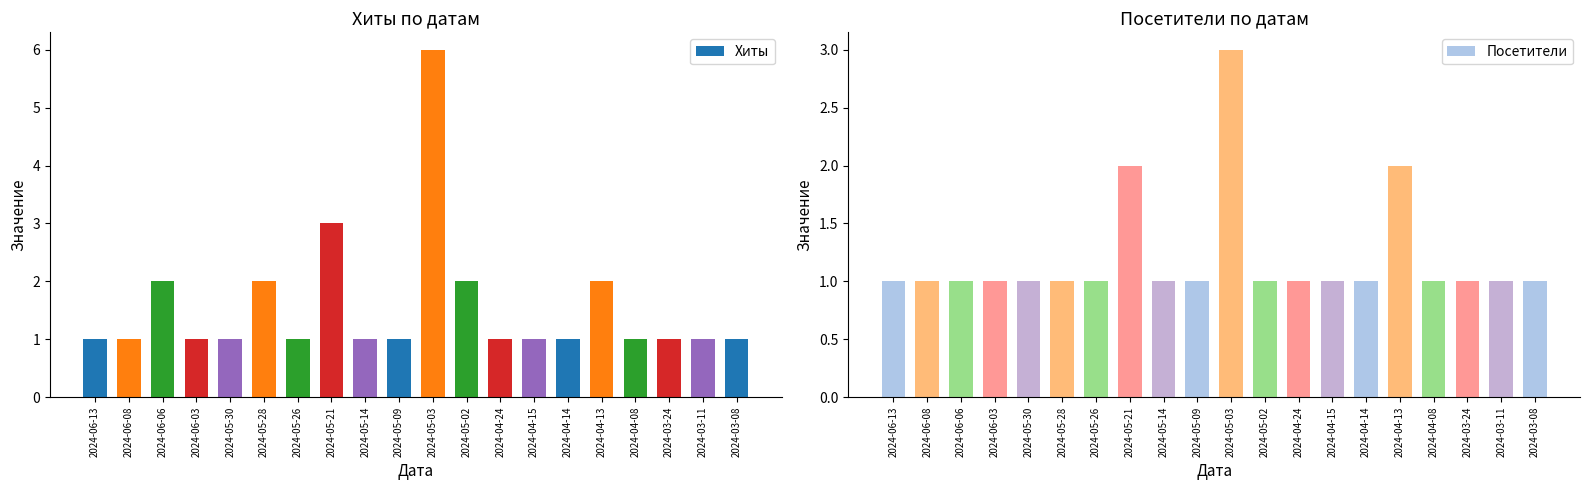

What is the sum of the Хиты values at 2024-06-13 and 2024-05-14?

2